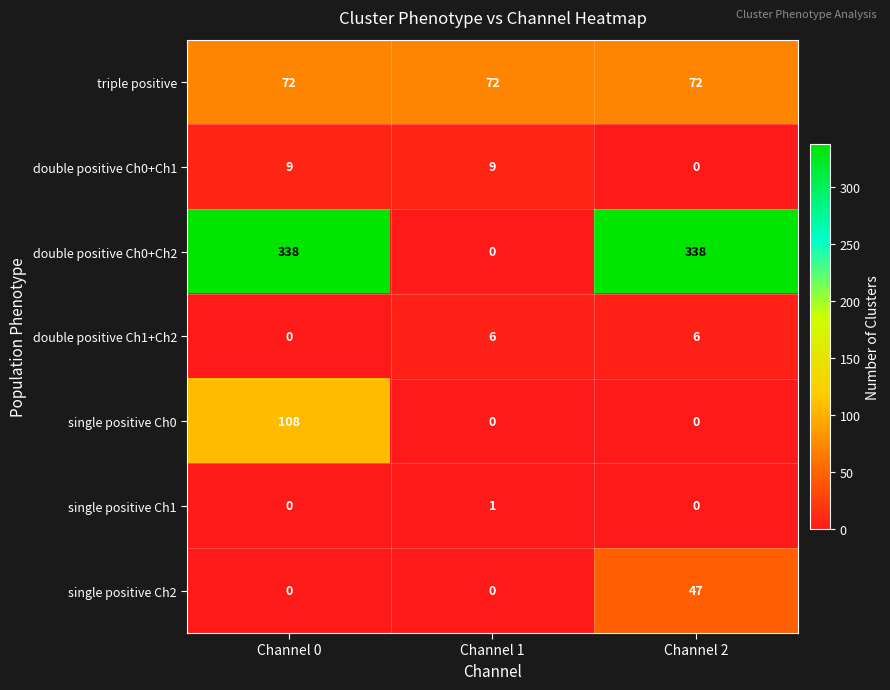

What is the sum of all single positive Ch2 values?

47